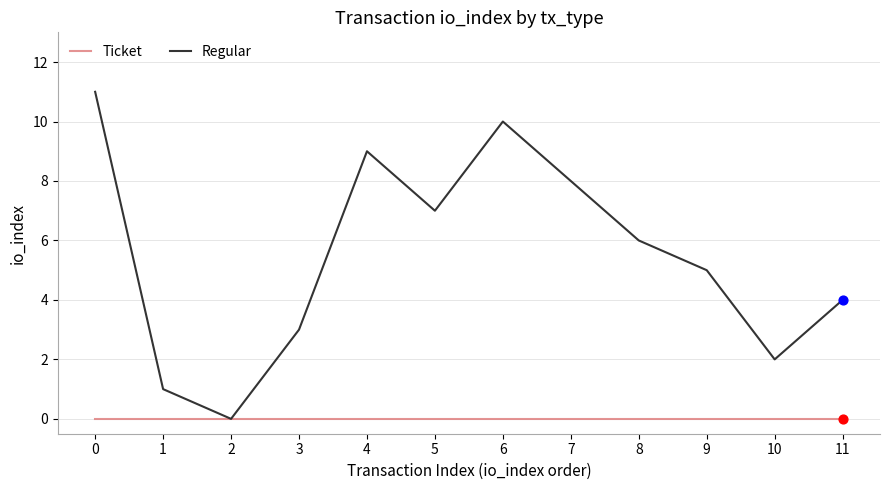

What are all the series names shown in the legend?

Ticket, Regular